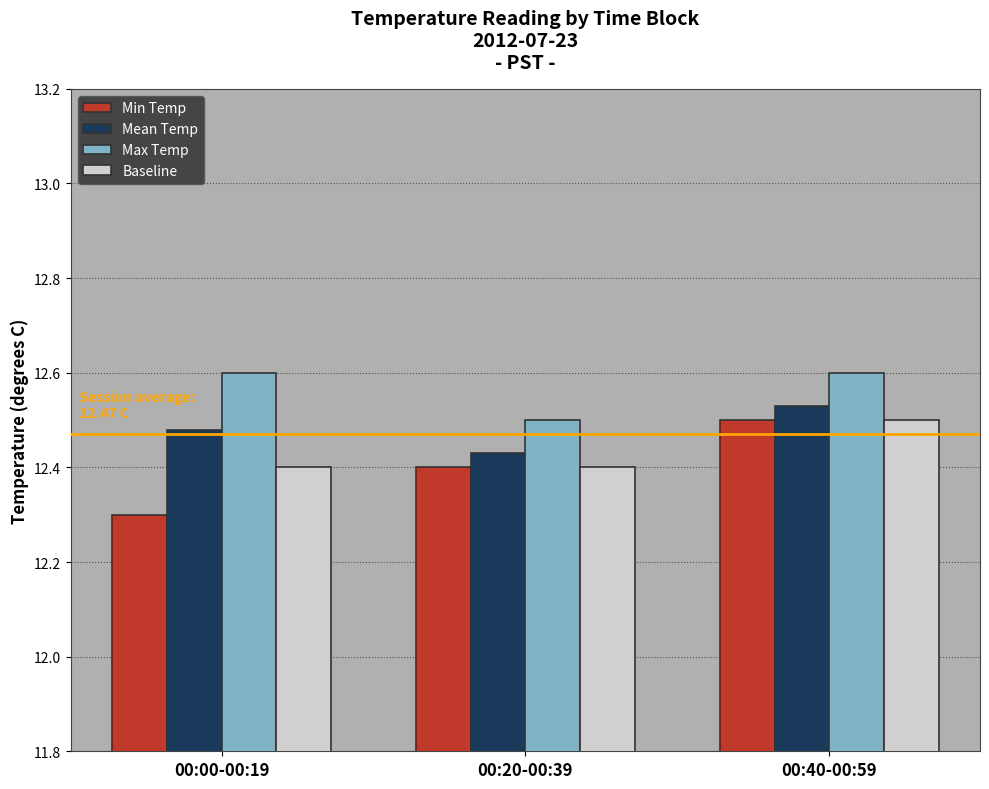

What is the difference between the maximum and minimum values in the Mean Temp series?

0.1